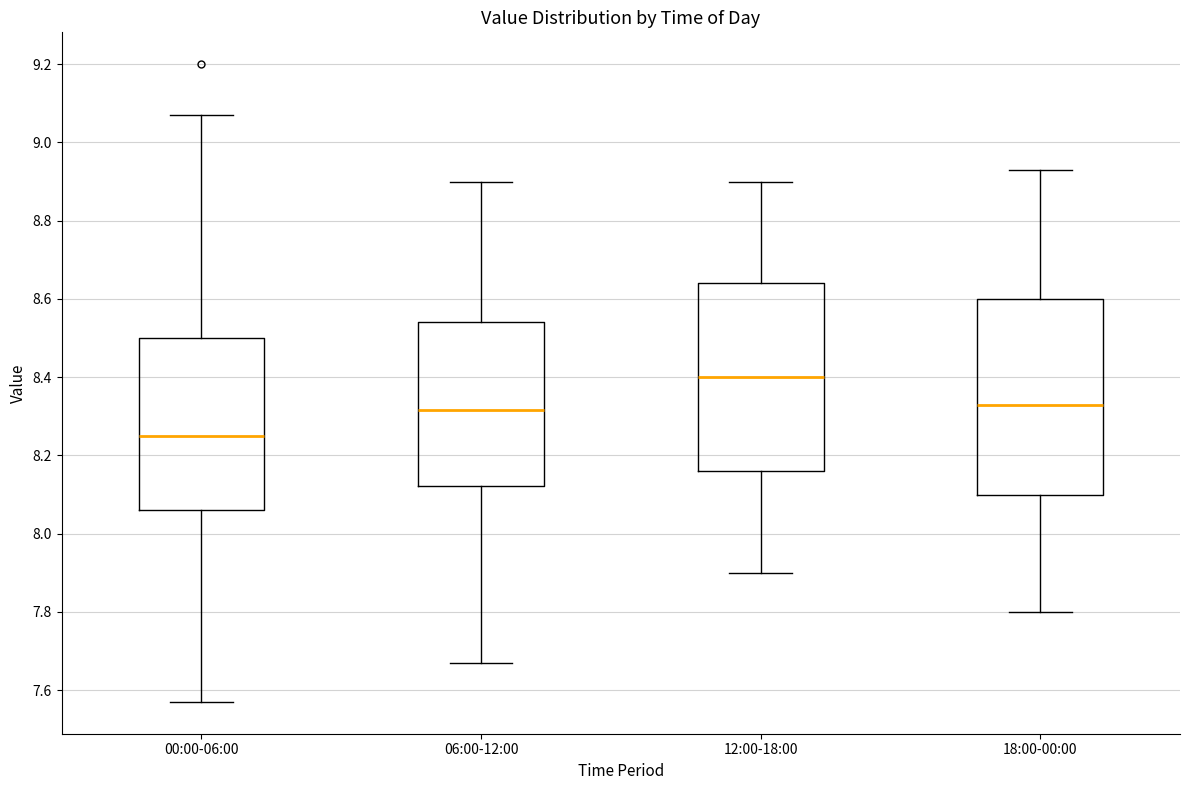

Which box has the lowest median line?

00:00-06:00